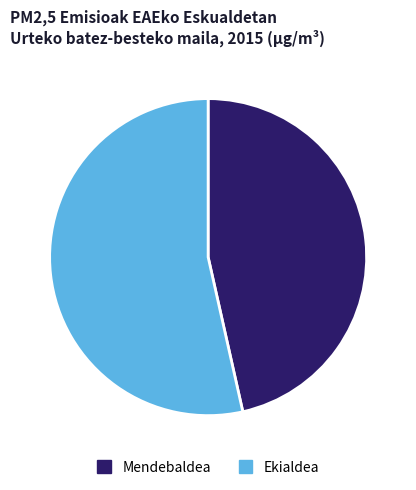

The Mendebaldea slice represents 40% of the pie. True or false?

False